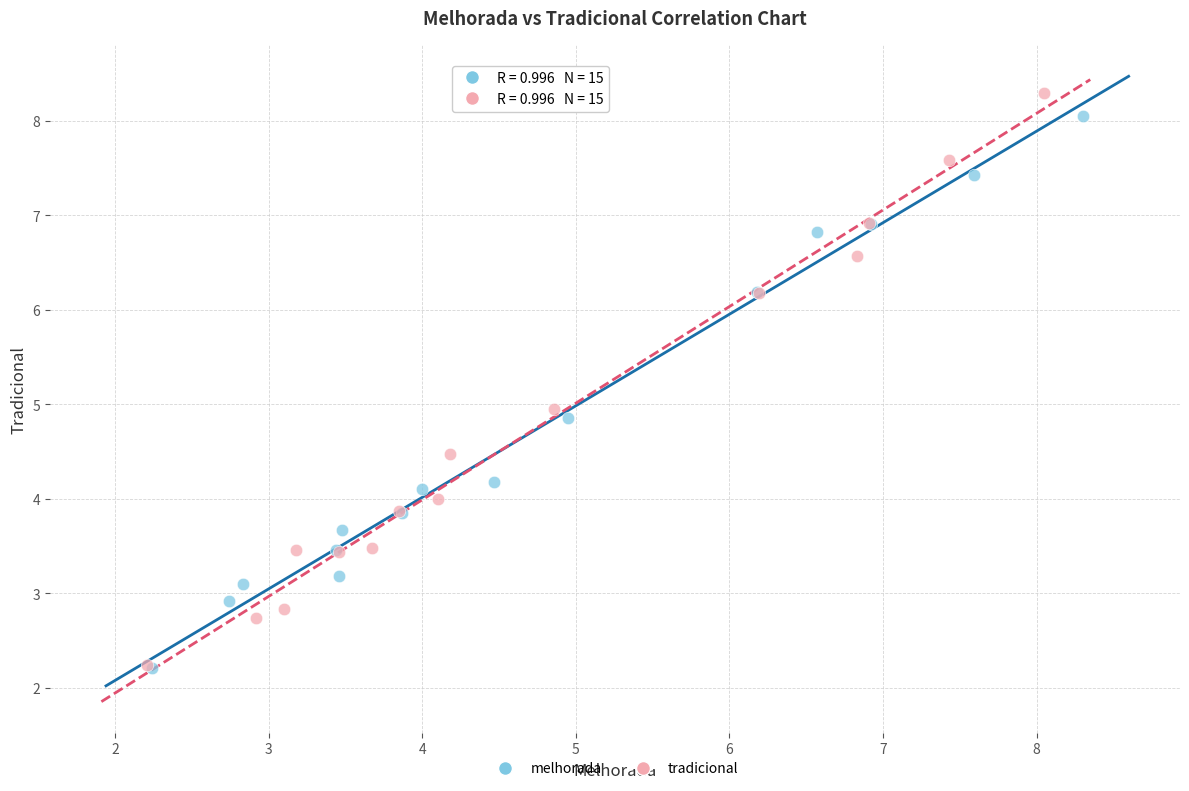

Which series has the largest Y range (max minus min)?

tradicional